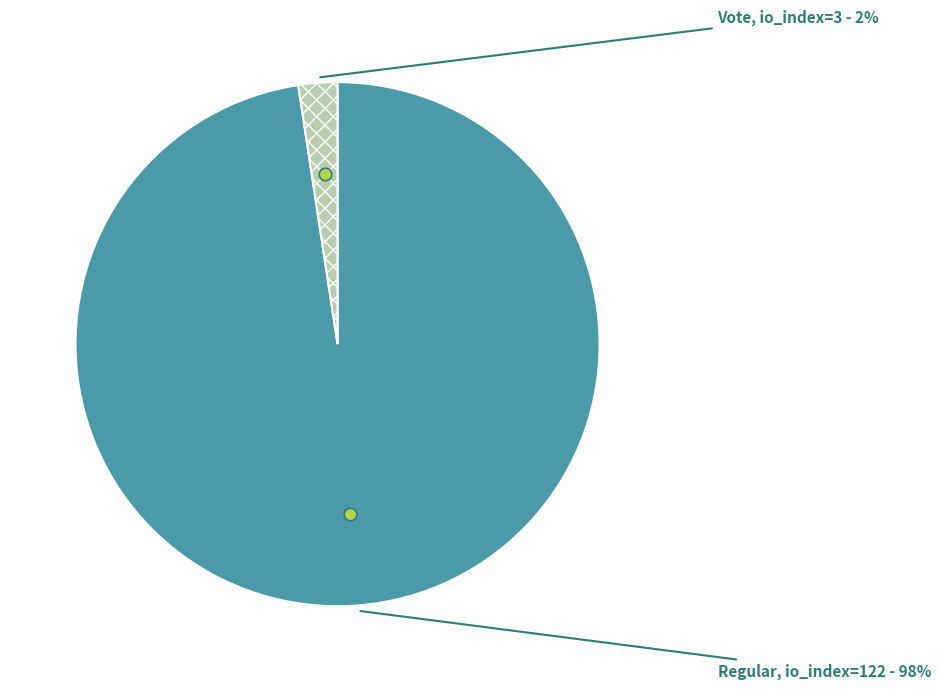

Between Vote and Regular, which is larger?

Regular